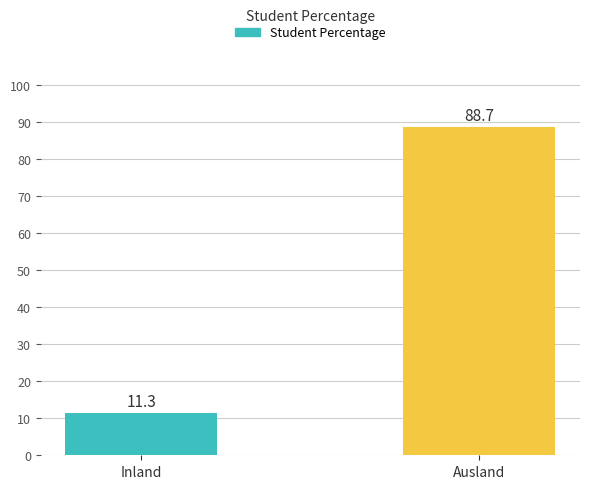

What is the change in value from Inland to Ausland?

+77.4